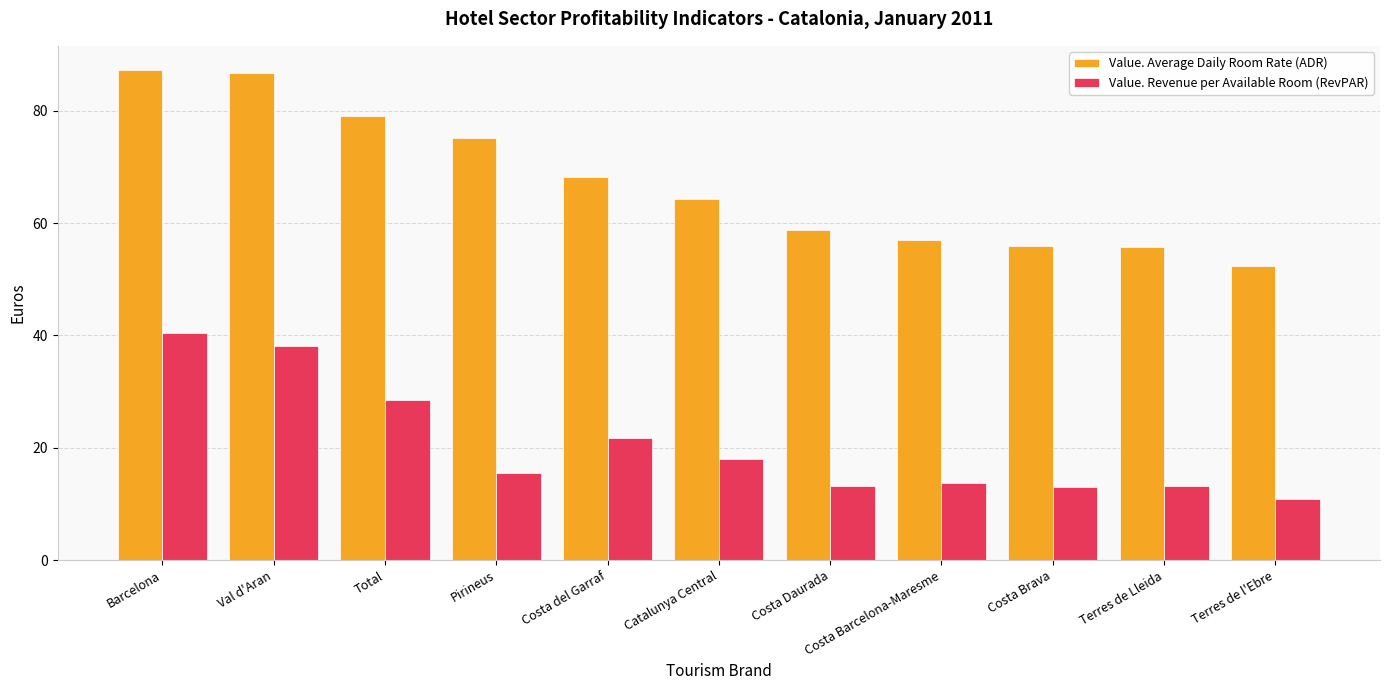

Is it true that Value. Average Daily Room Rate (ADR) equals 18.2 at Pirineus?

False